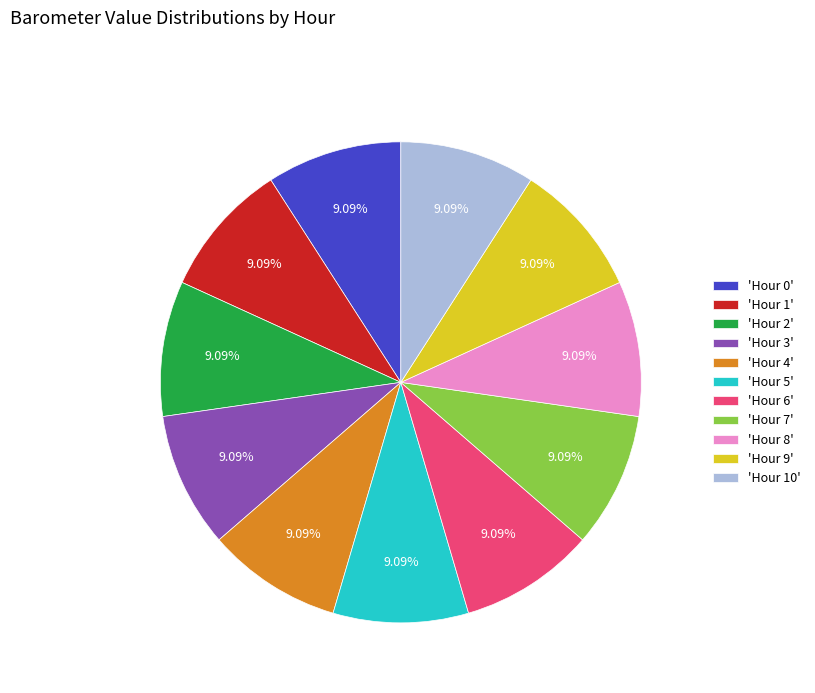

To the nearest percent, what is the average slice percentage?

9%